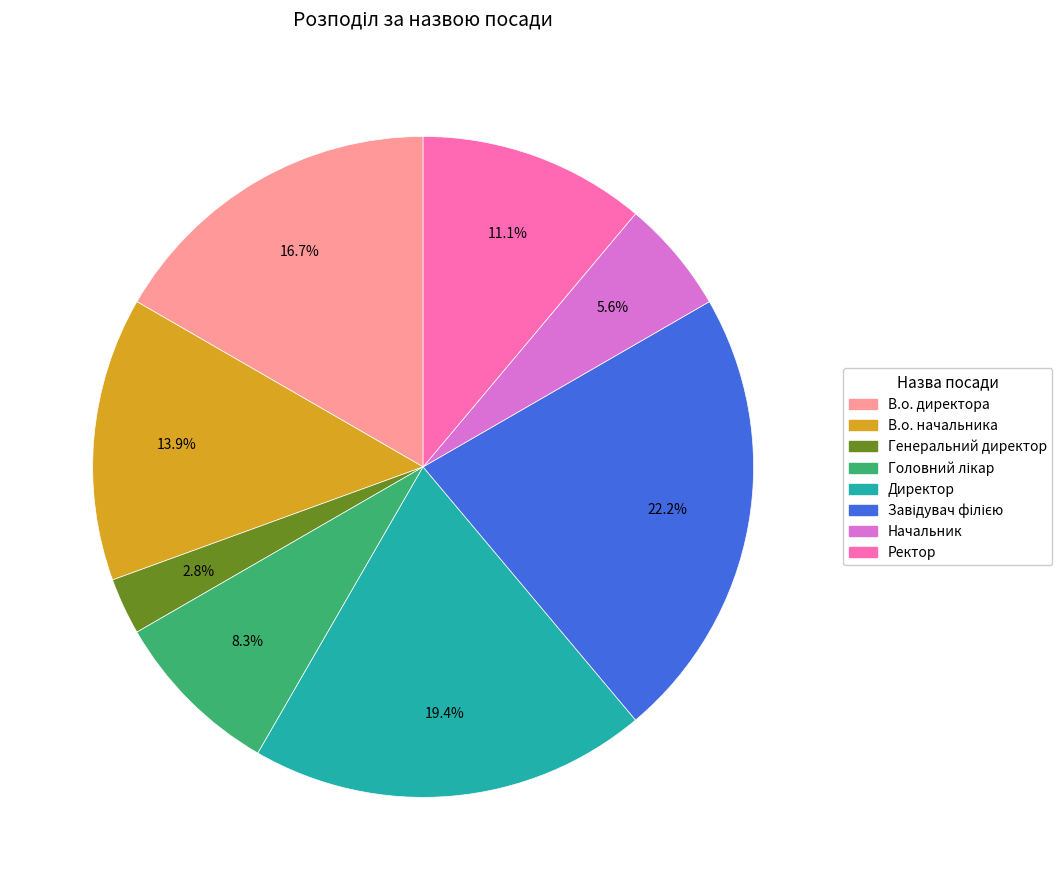

What is the smallest slice in the pie chart?

Генеральний директор